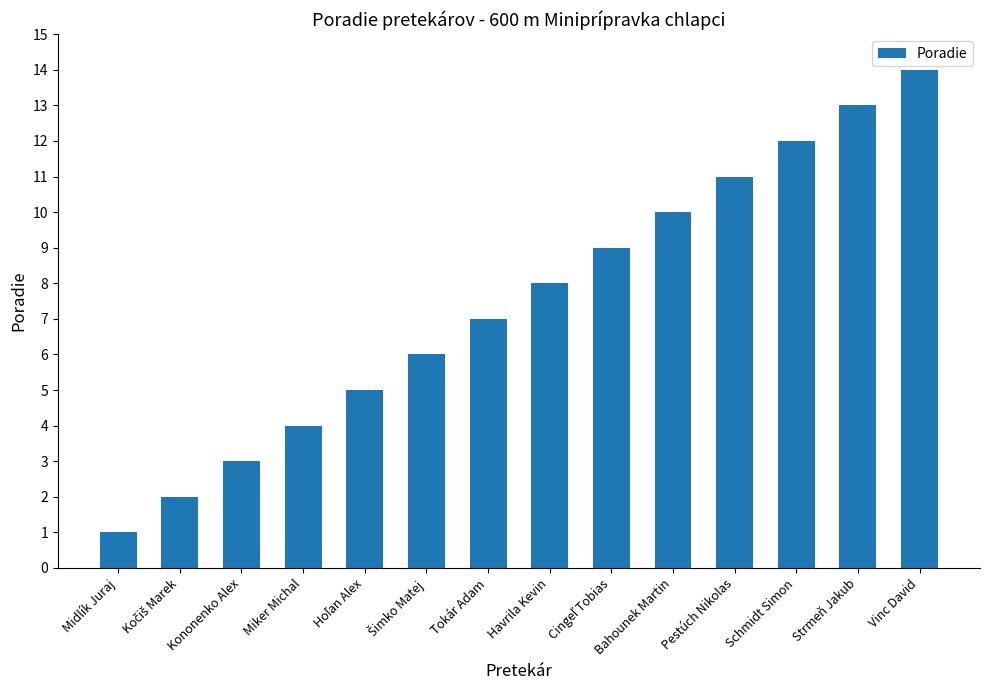

How many bars are there in total?

14